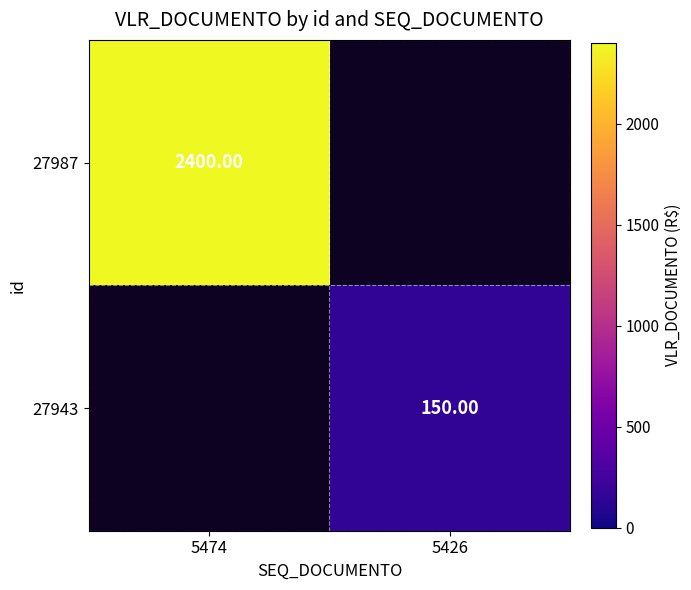

What is the maximum value for 27943?

150